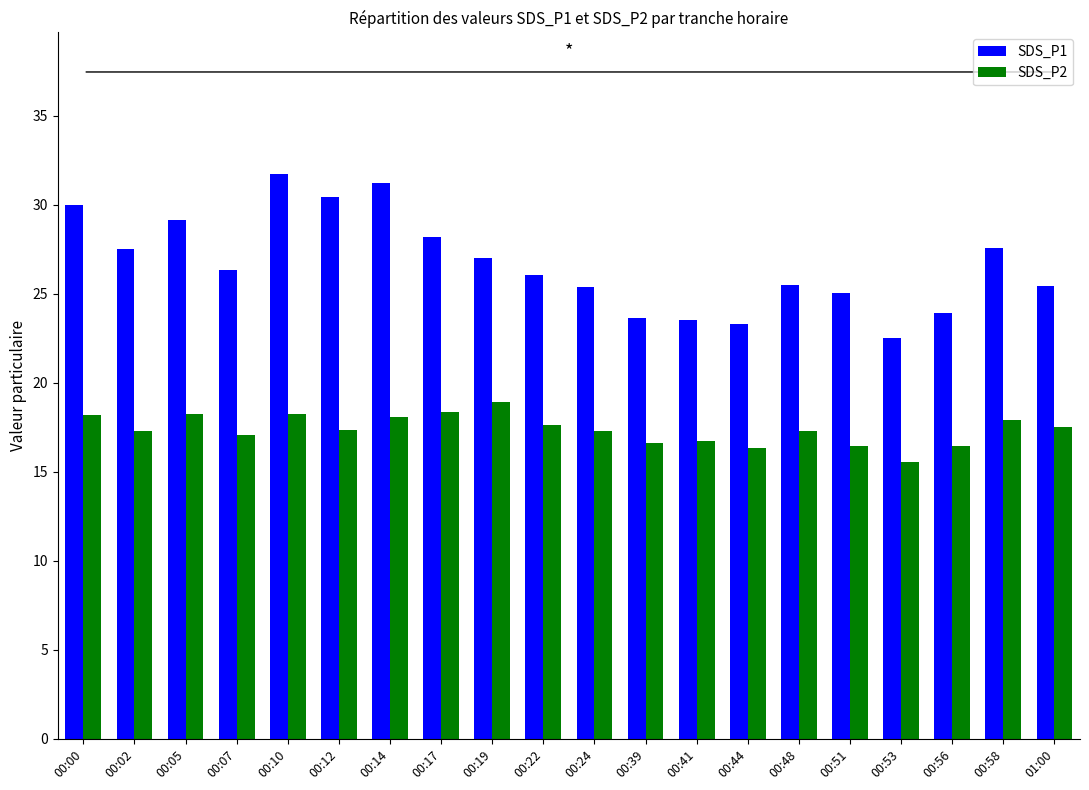

Rank the series at 00:44 from highest to lowest value.

SDS_P1, SDS_P2